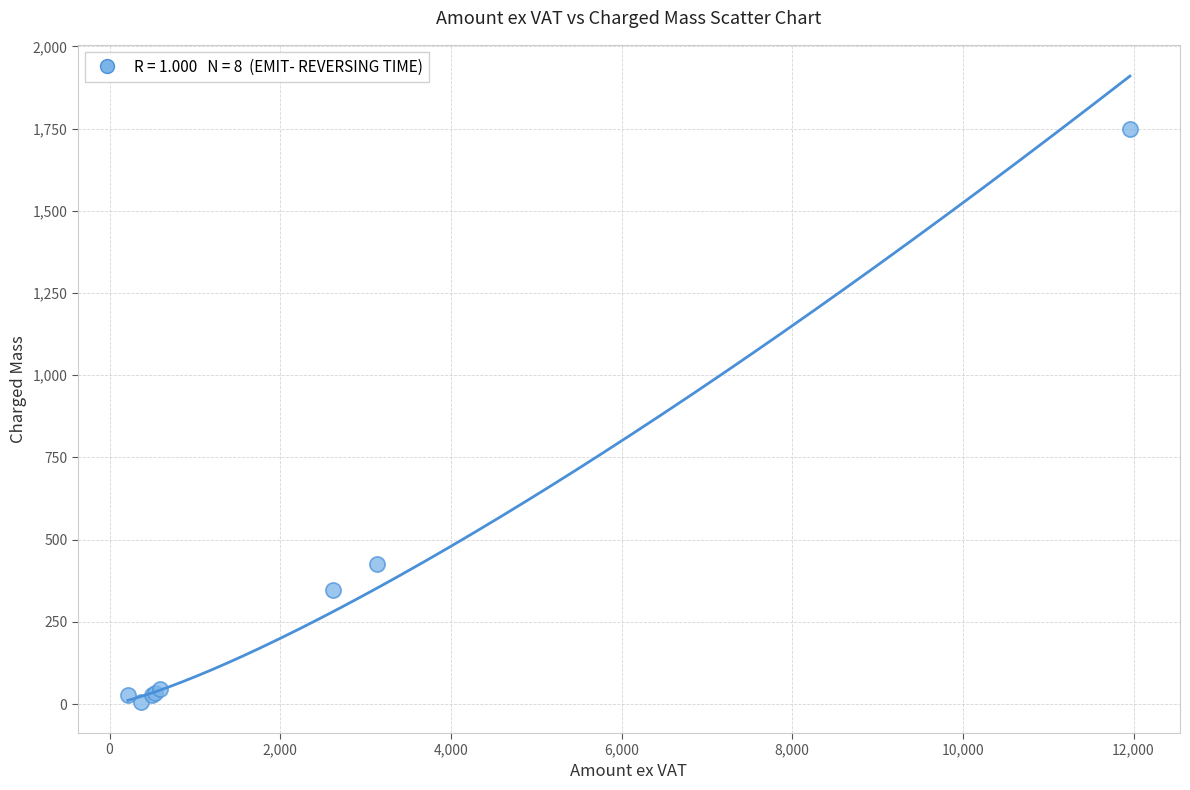

What Y value in the scatter plot is closest to 878?

425